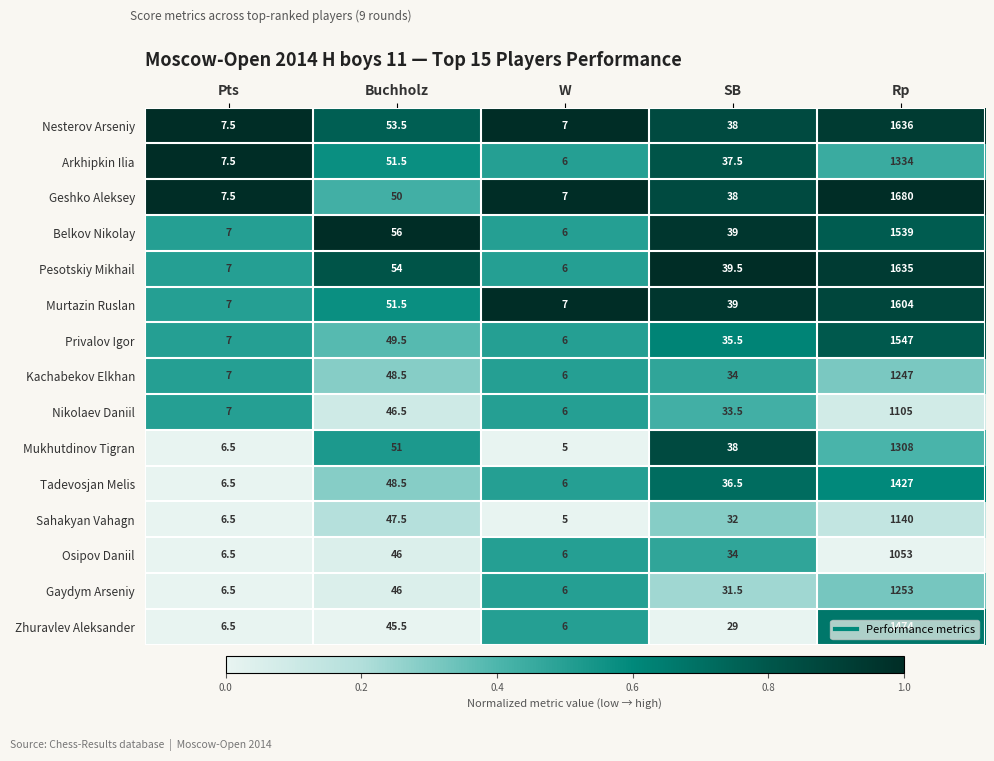

Rank the series by their maximum value, from lowest to highest.

Osipov Daniil, Nikolaev Daniil, Sahakyan Vahagn, Kachabekov Elkhan, Gaydym Arseniy, Mukhutdinov Tigran, Arkhipkin Ilia, Tadevosjan Melis, Zhuravlev Aleksander, Belkov Nikolay, Privalov Igor, Murtazin Ruslan, Pesotskiy Mikhail, Nesterov Arseniy, Geshko Aleksey